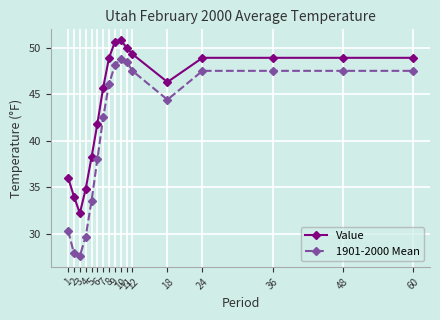

The value of 1901-2000 Mean at 48 is 47.5. True or false?

True